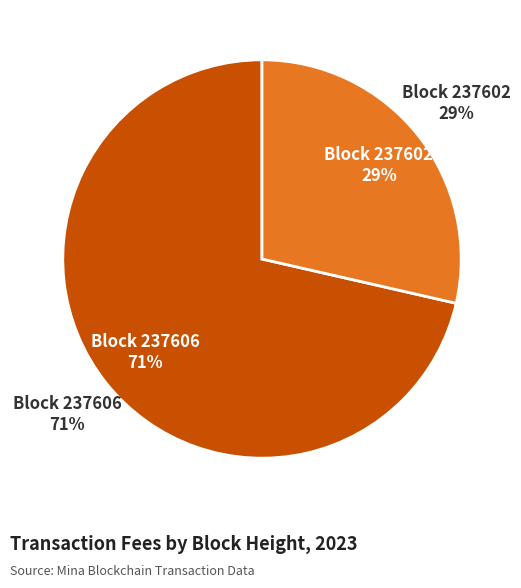

Rank the categories by value from lowest to highest.

237602, 237606